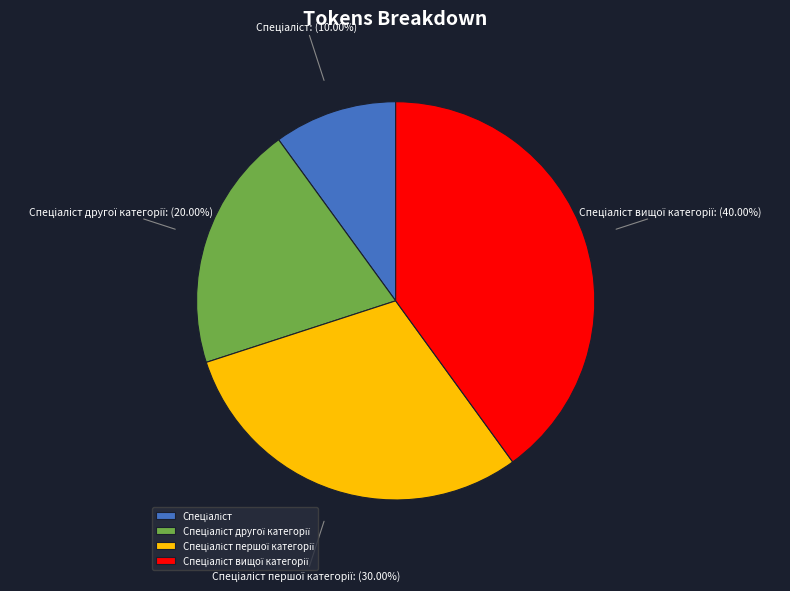

To the nearest percent, what is the average slice percentage?

25%